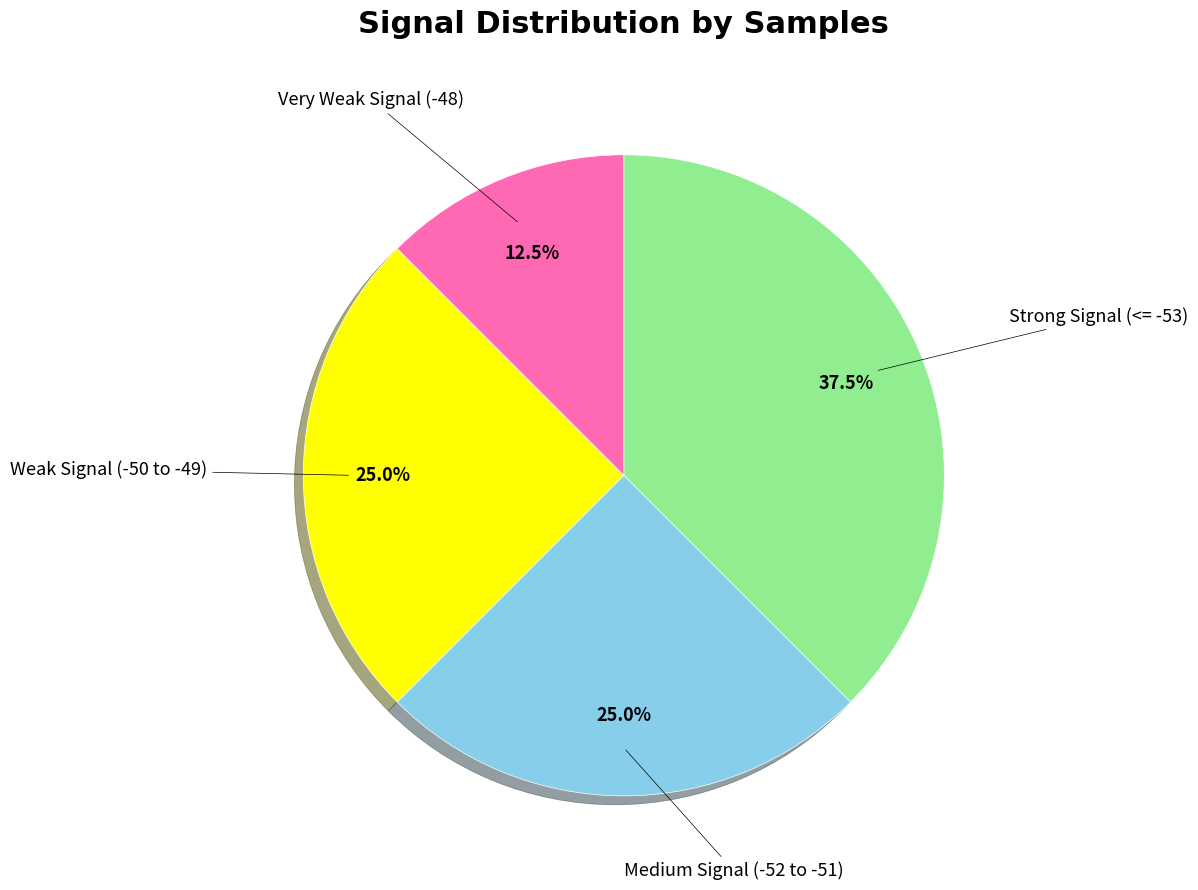

Is there any slice that represents more than half of the pie?

No